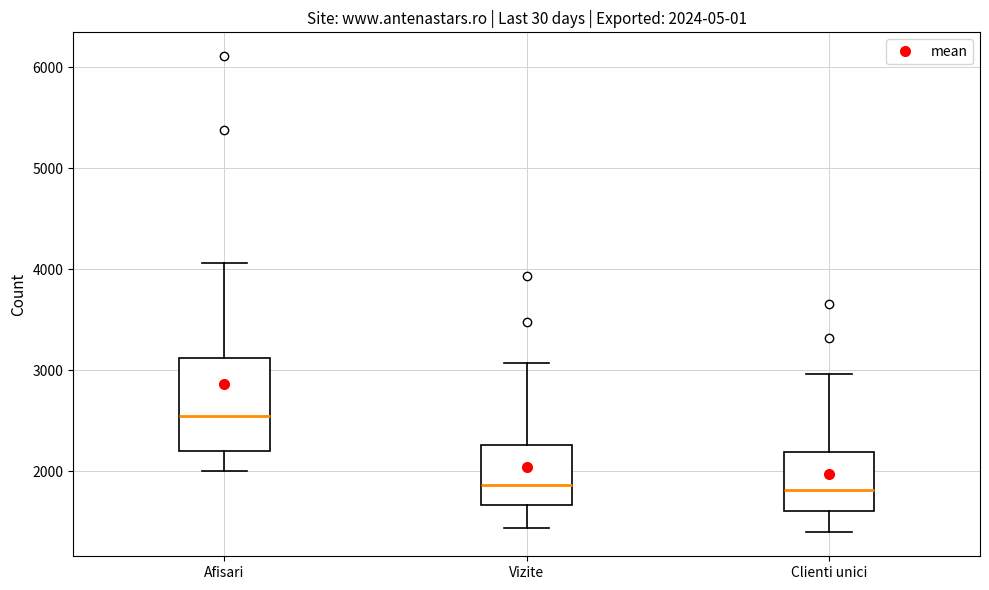

Which box is the tallest, from its lower edge to its upper edge?

Afisari